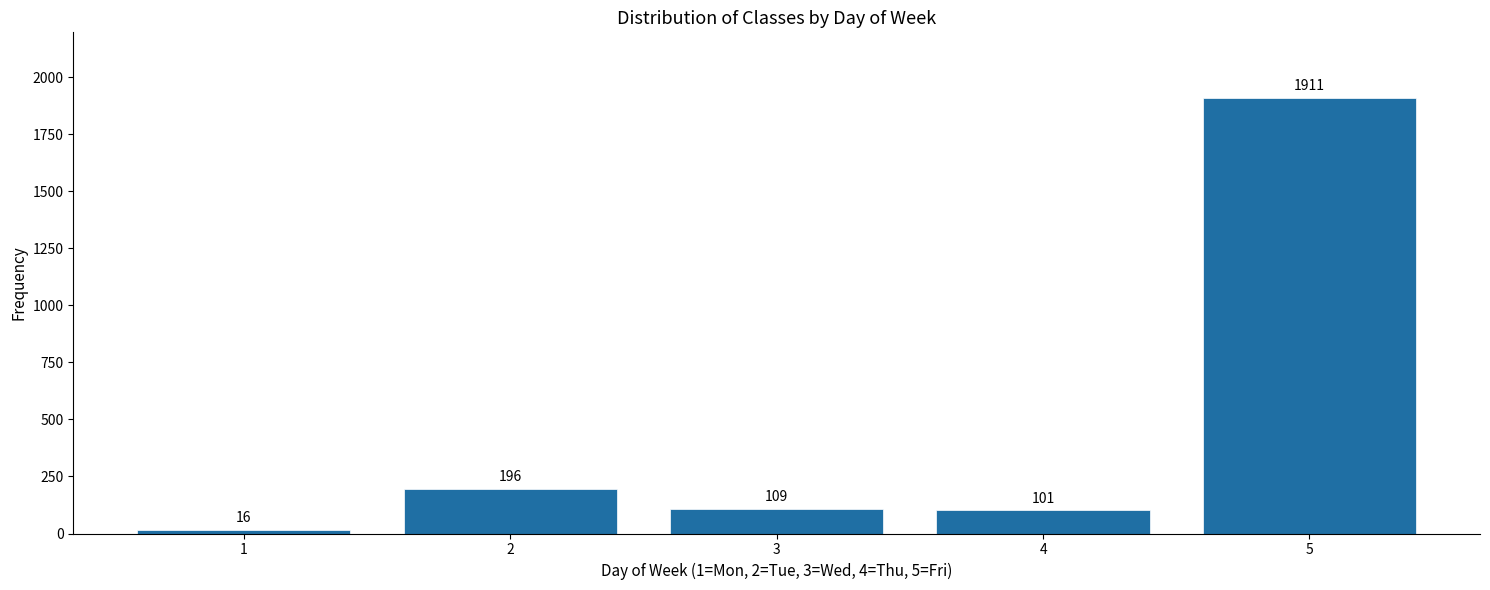

Reading right to left, what are all the values shown in this chart?

1911	101	109	196	16